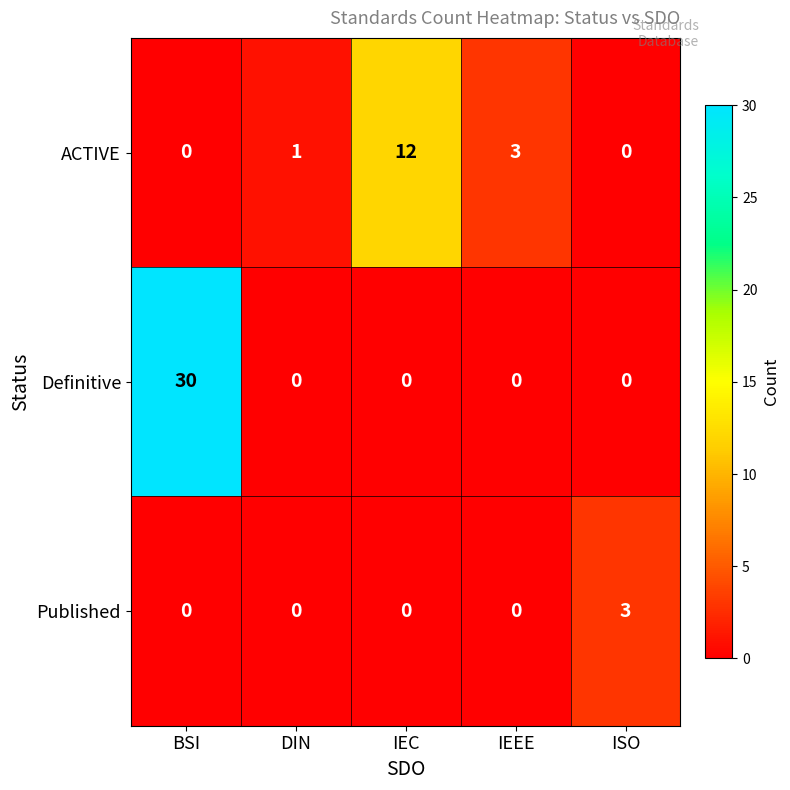

Reading right to left, extract all data points from this chart.

ACTIVE: ISO=0	IEEE=3	IEC=12	DIN=1	BSI=0
Definitive: ISO=0	IEEE=0	IEC=0	DIN=0	BSI=30
Published: ISO=3	IEEE=0	IEC=0	DIN=0	BSI=0